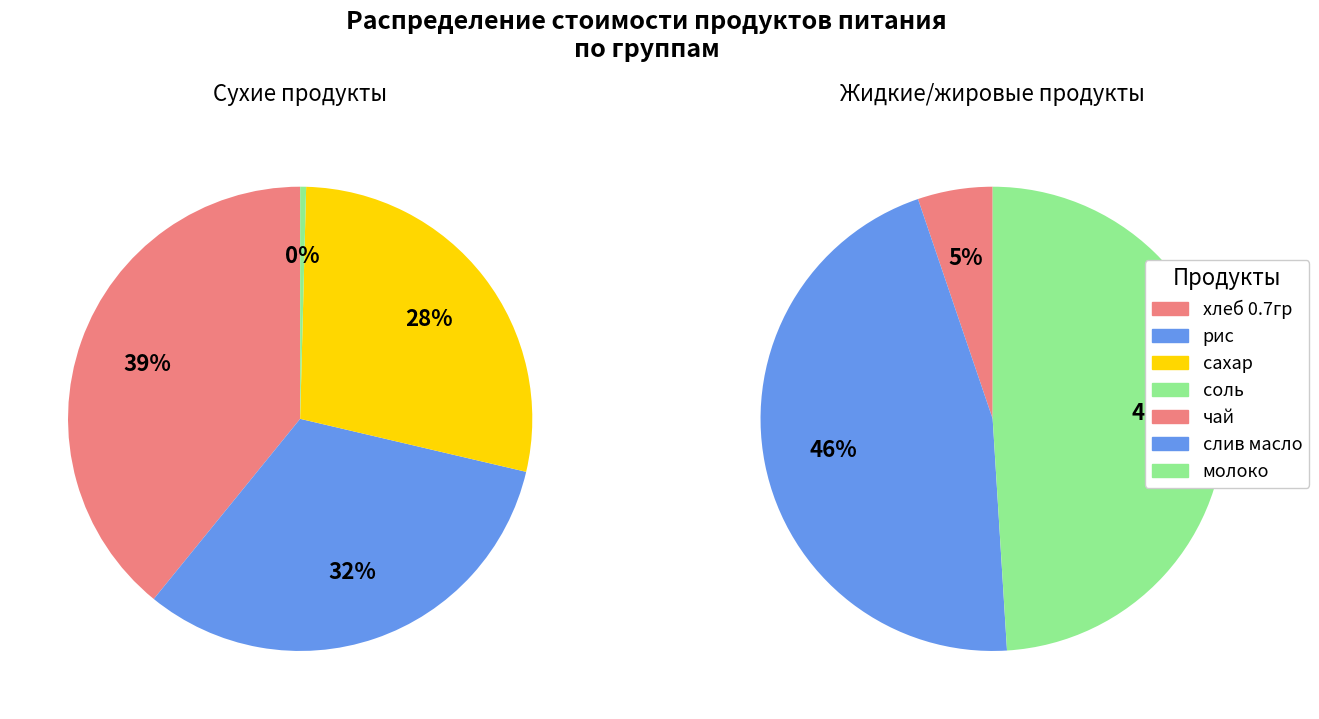

Does соль account for over 50% of the chart?

No